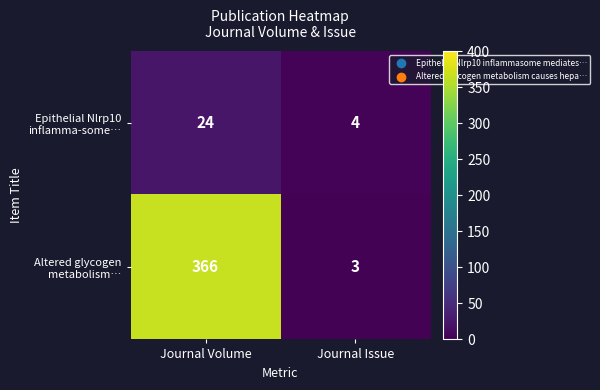

What is the total value across all series at Journal Volume?

390